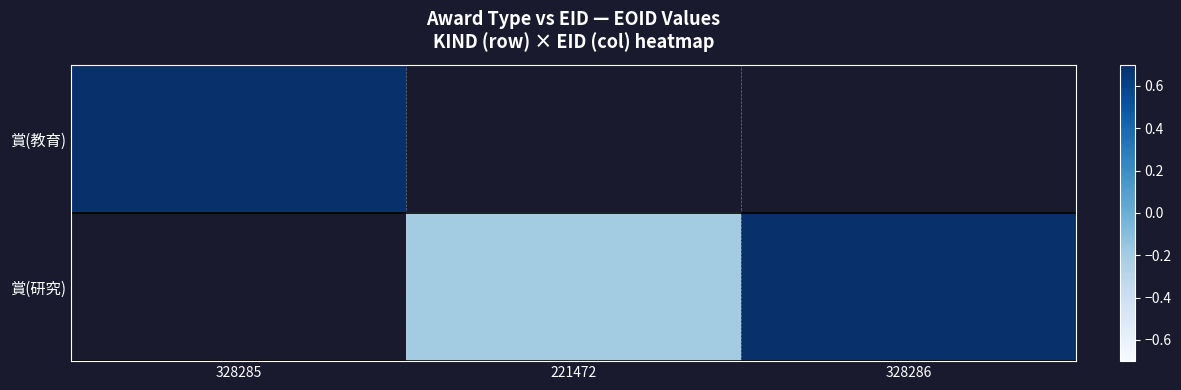

Count the number of data series in this chart.

2